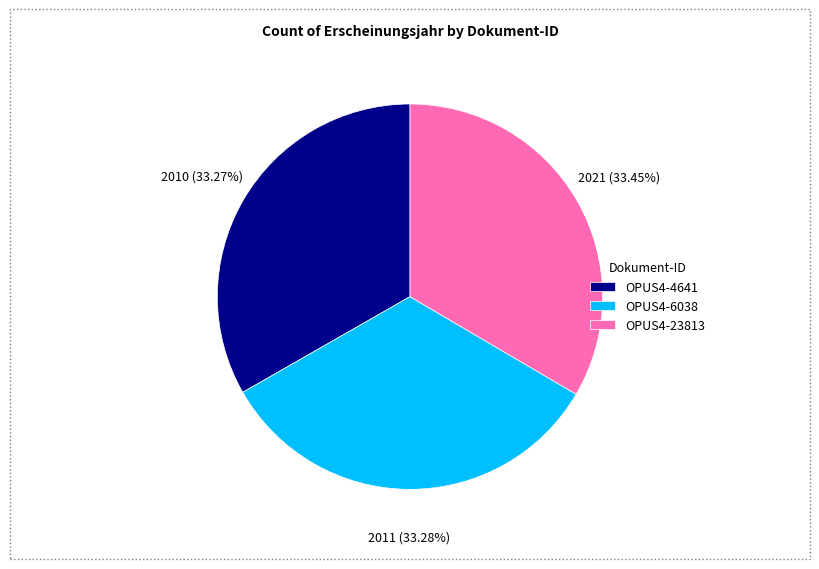

Count the number of slices in the pie.

3